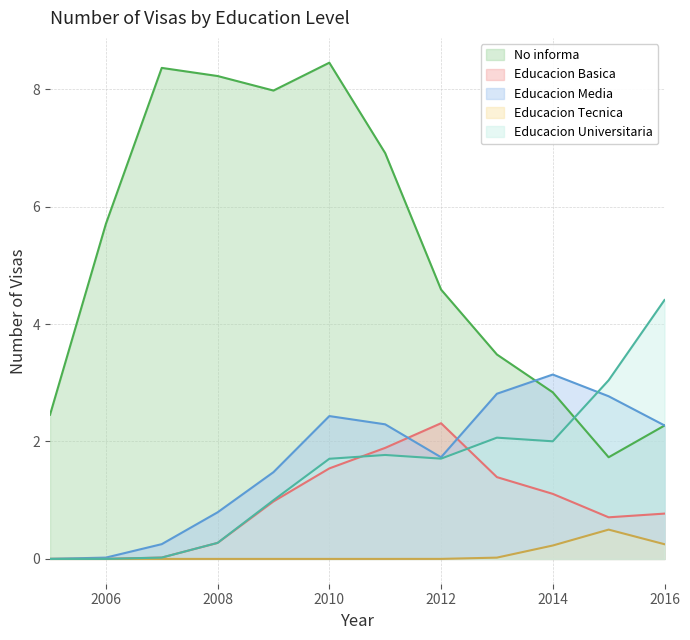

At which category does the chart reach its peak across all series?

2010